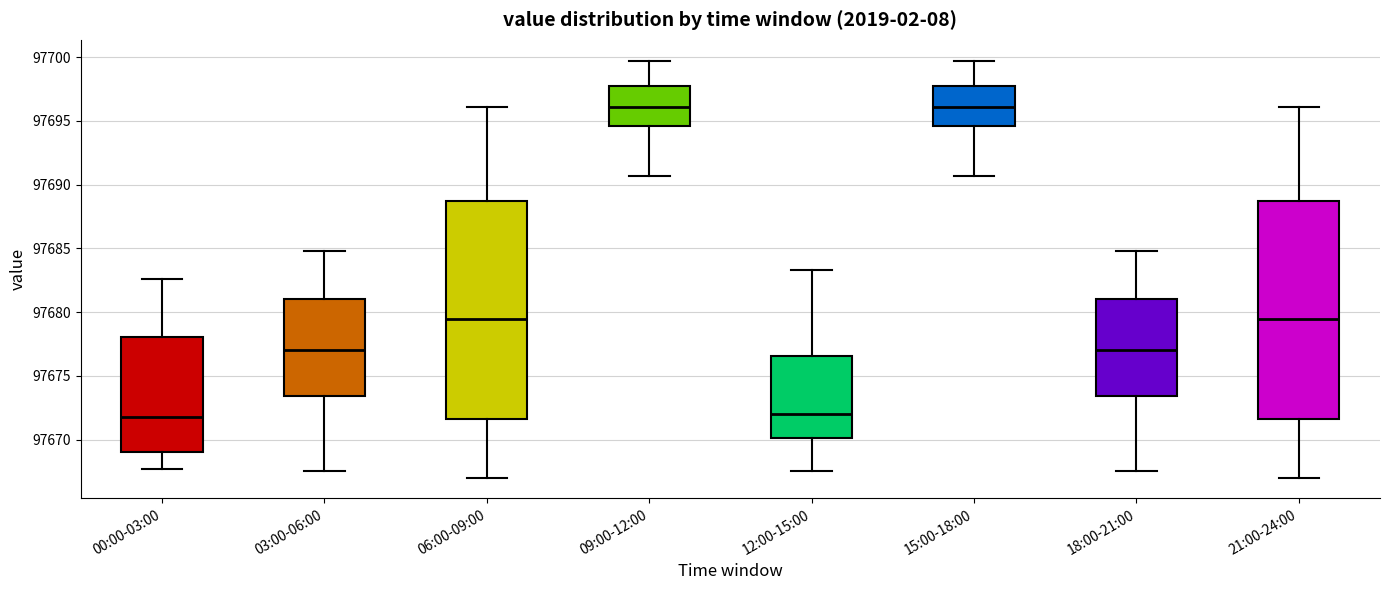

Where does the lower whisker of the box for 09:00-12:00 end on the y-axis? The values are not printed on the chart, so give them approximately, as read against the axis.

97690.5